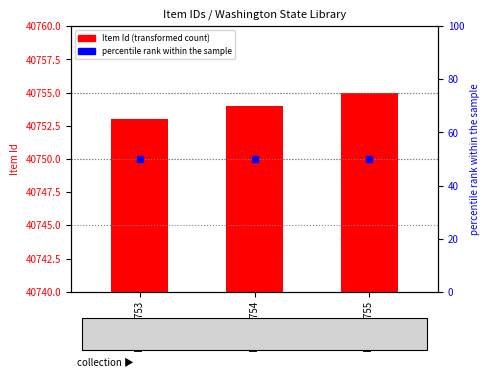

Reading right to left, transcribe all the data shown in this chart.

Item 40755=15	Item 40754=14	Item 40753=13